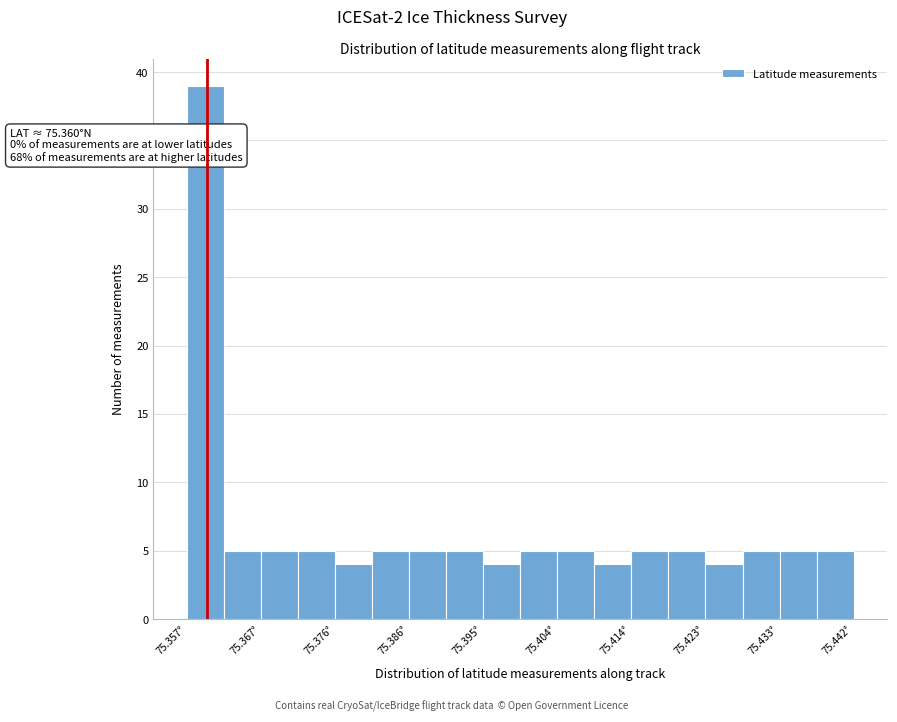

Which range on the x-axis has the tallest bar?

75.357 to 75.362